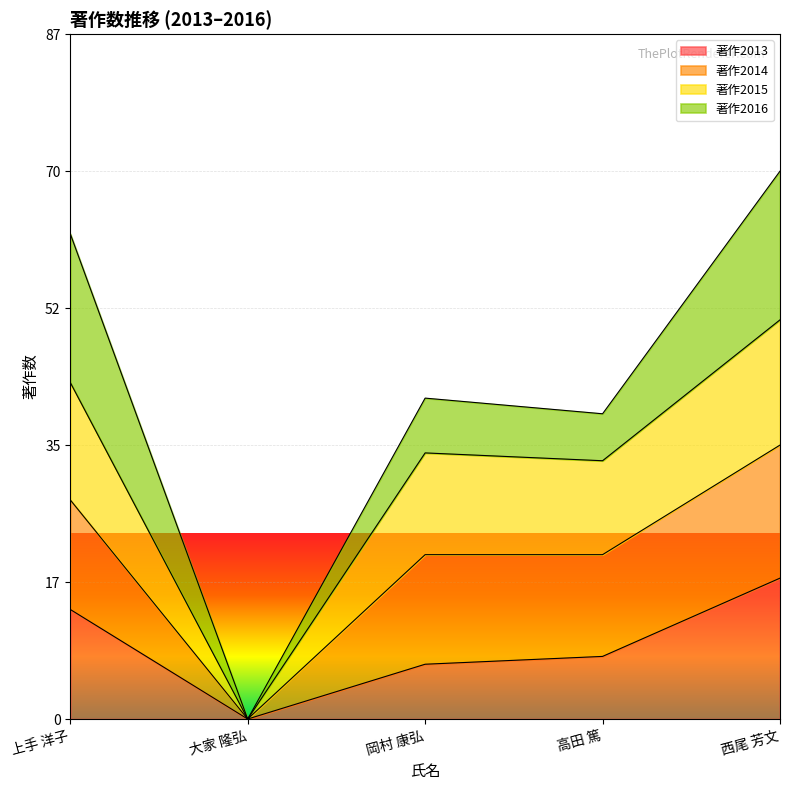

Is the value of 著作2013 at 岡村 康弘 greater than the value of 著作2015 at 岡村 康弘?

No